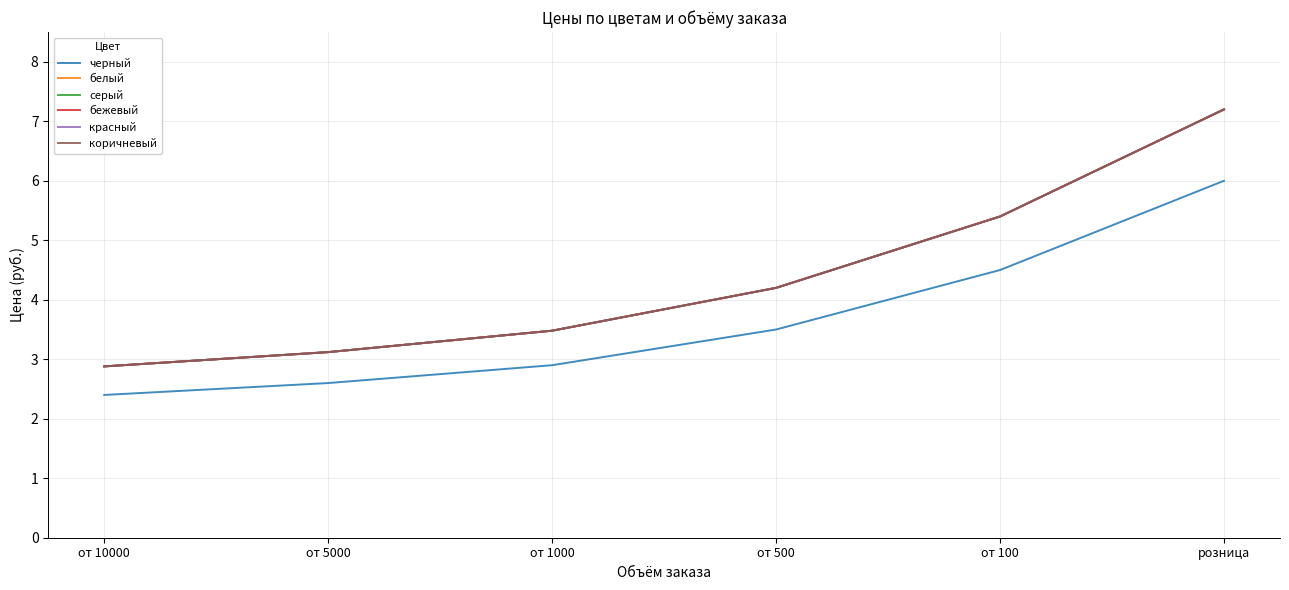

What is the value of the белый point at the 3rd from the left?

3.5